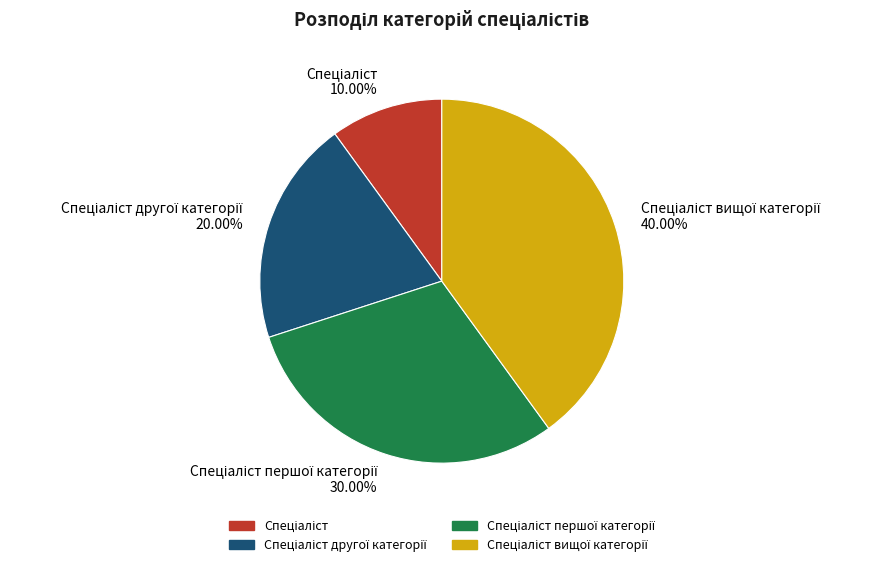

Does any single category account for the majority?

No